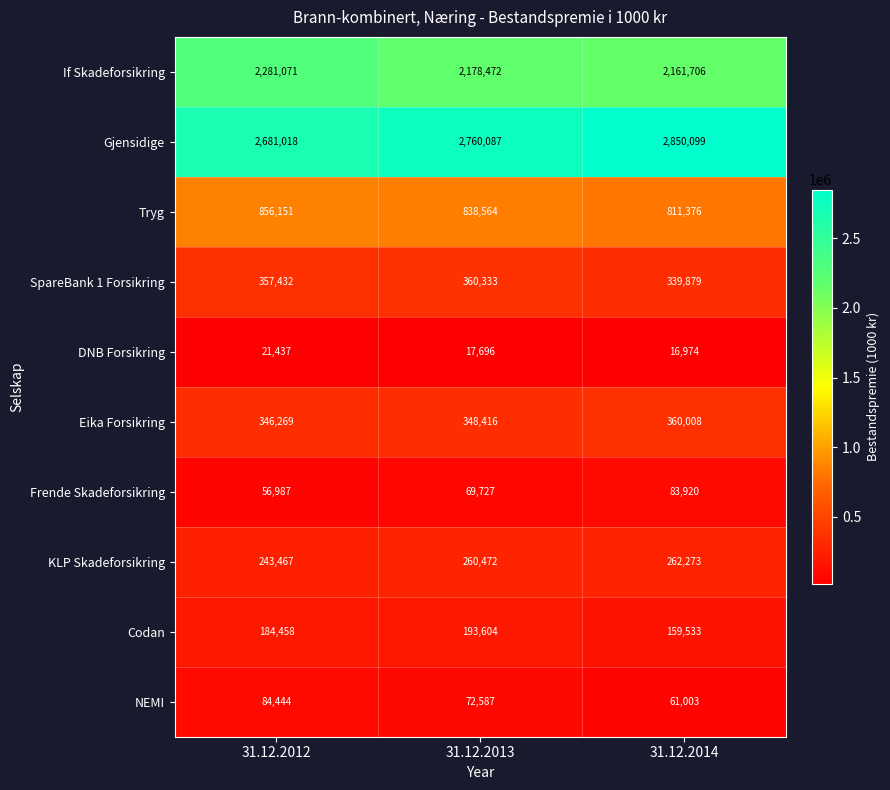

What is the spread (max minus min) of values at 31.12.2014?

2833125